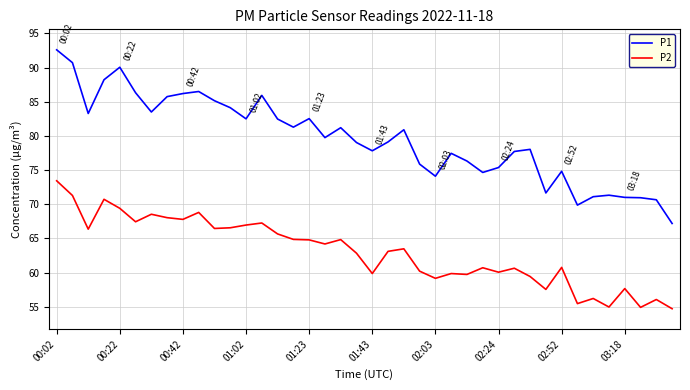

True or false: P2 and P1 cross at least once.

False